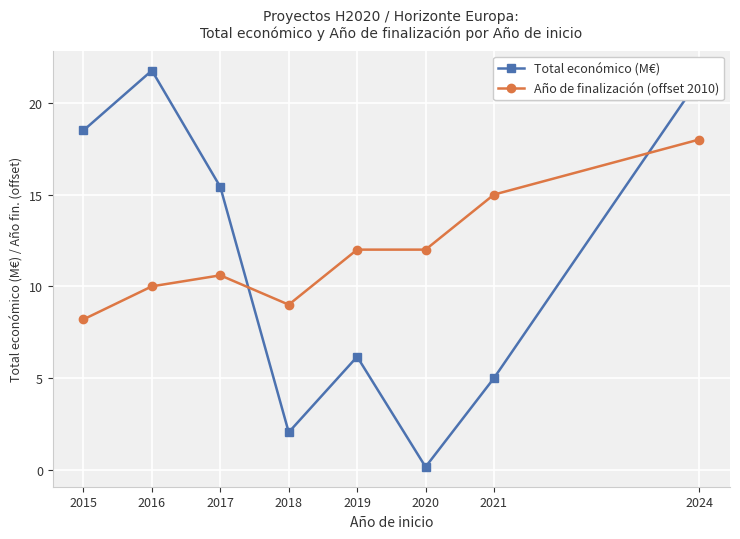

What is the total value across all series at 2020?

12.2